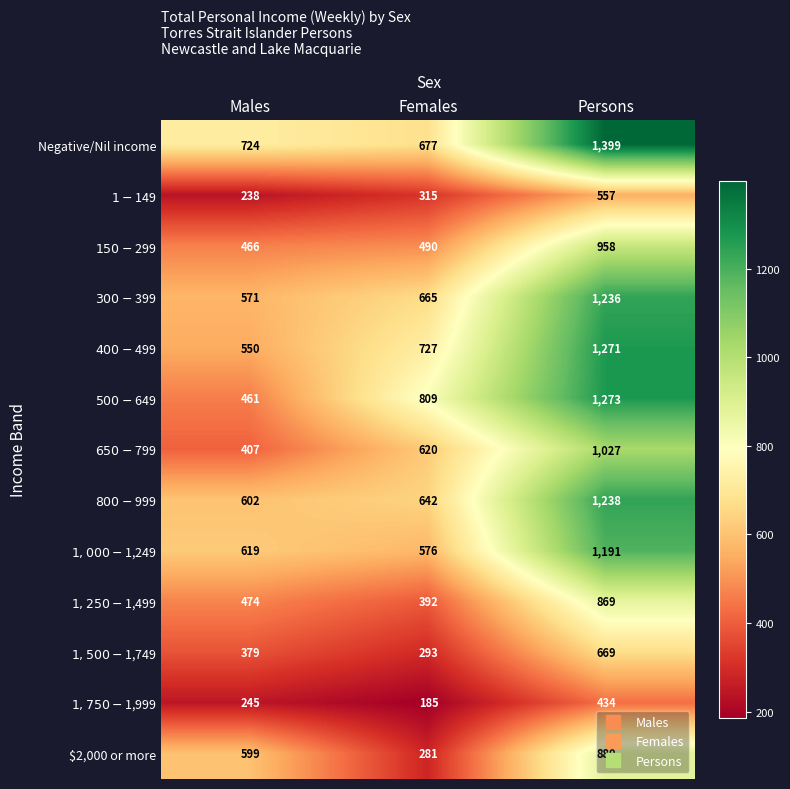

Which category has the lowest value across all series?

Females